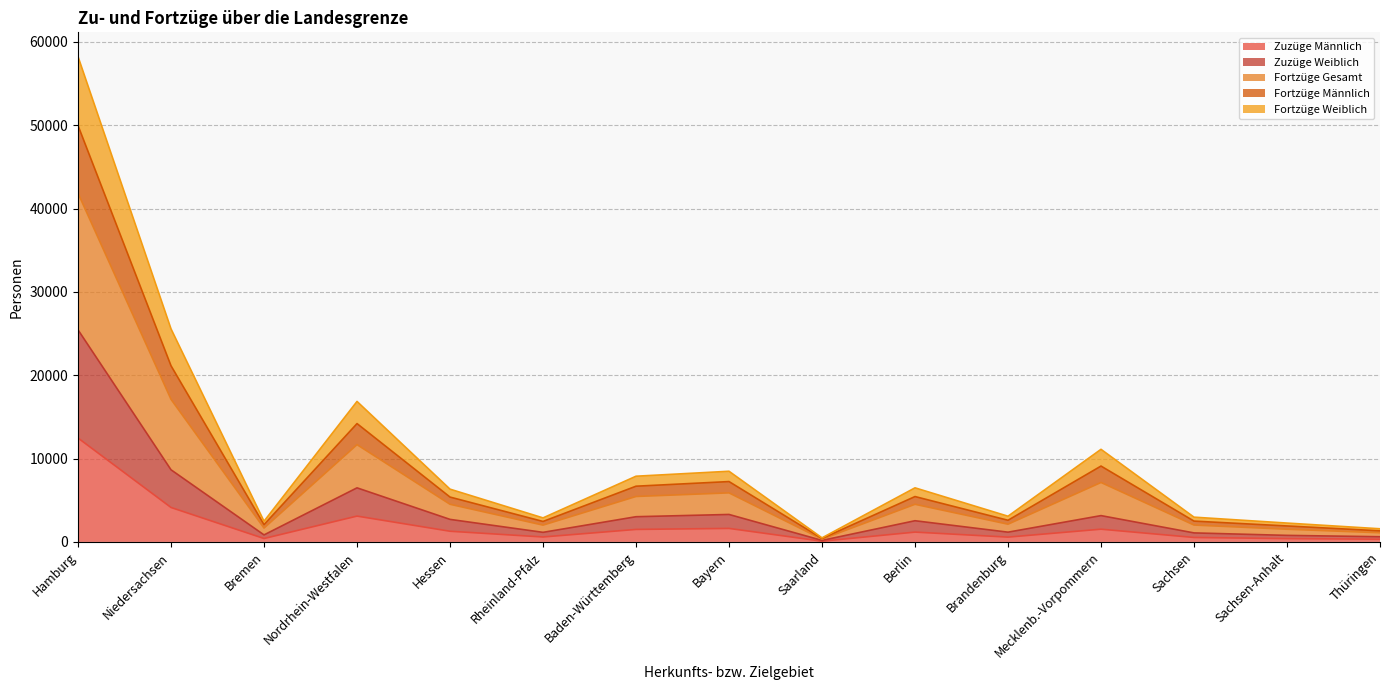

At which category is the sum across all series the highest?

Hamburg